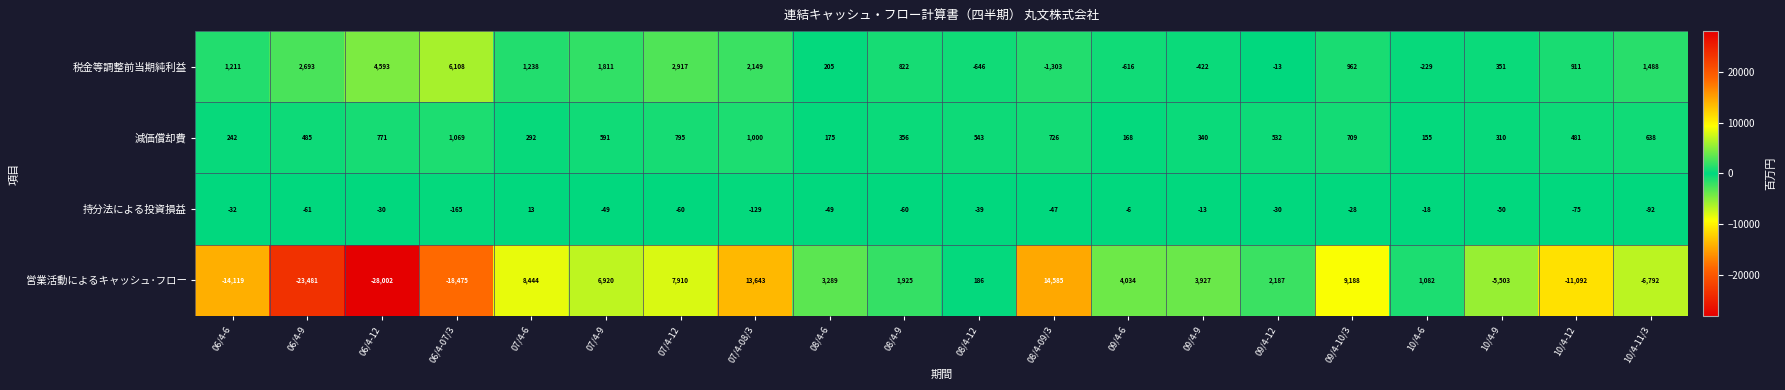

Rank the series at 07/4-08/3 from lowest to highest value.

持分法による投資損益, 減価償却費, 税金等調整前当期純利益, 営業活動によるキャッシュ･フロー